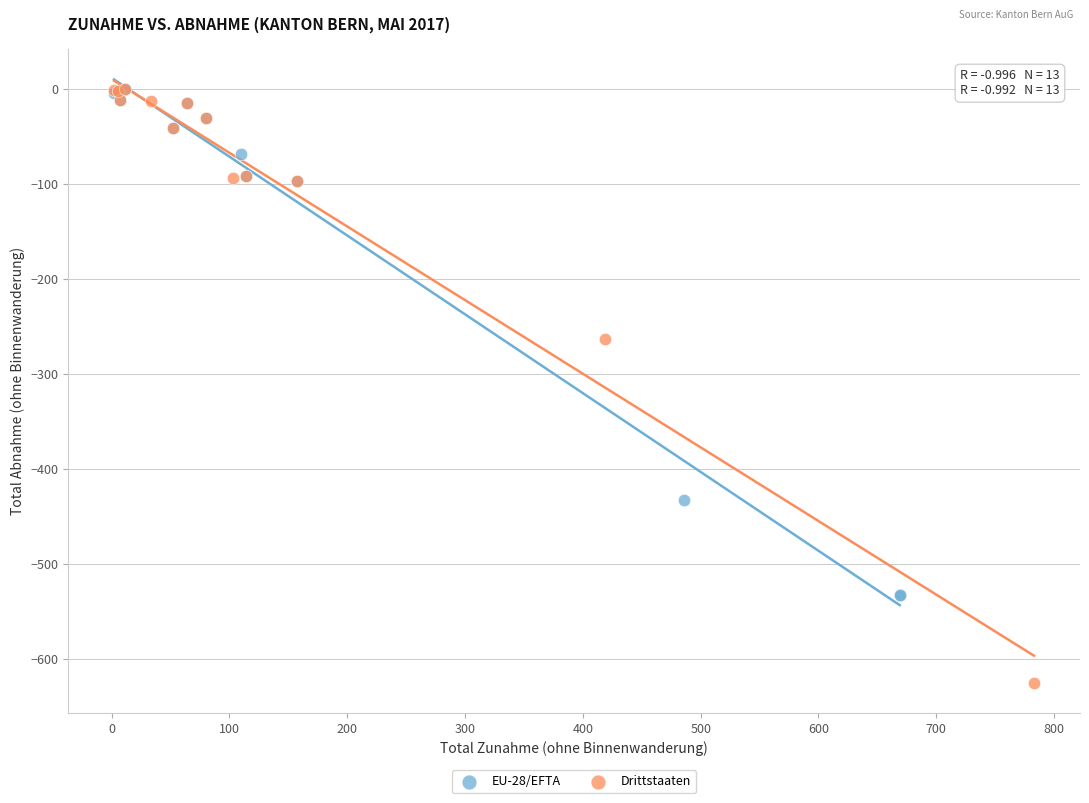

Which series has the largest Y range (max minus min)?

Drittstaaten